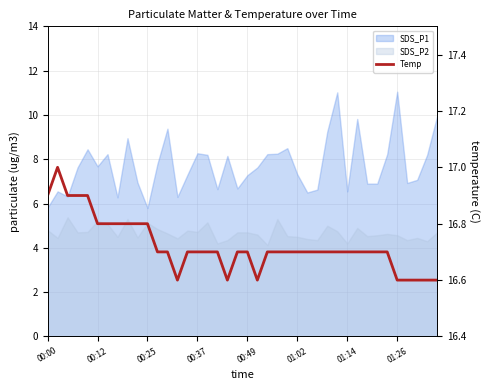

What is the greatest value displayed?

17.0